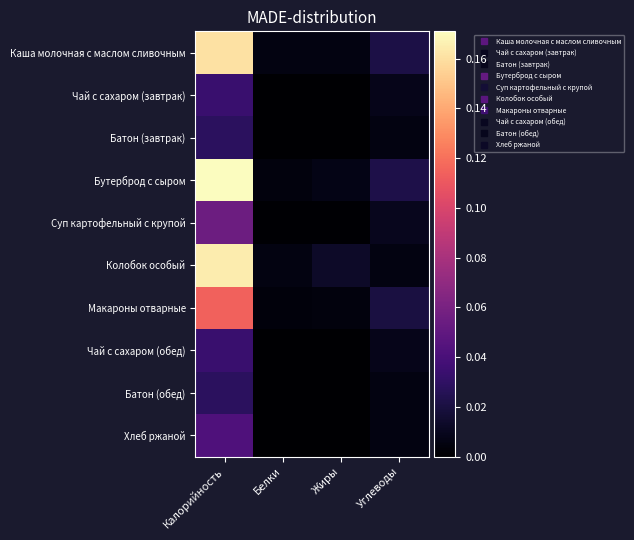

Reading left to right, what are all the values shown in this chart?

Каша молочная с маслом сливочным: Калорийность=0.2	Белки=0.0	Жиры=0.0	Углеводы=0.0
Чай с сахаром (завтрак): Калорийность=0.0	Белки=0.0	Жиры=0.0	Углеводы=0.0
Батон (завтрак): Калорийность=0.0	Белки=0.0	Жиры=0.0	Углеводы=0.0
Бутерброд с сыром: Калорийность=0.2	Белки=0.0	Жиры=0.0	Углеводы=0.0
Суп картофельный с крупой: Калорийность=0.1	Белки=0.0	Жиры=0.0	Углеводы=0.0
Колобок особый: Калорийность=0.2	Белки=0.0	Жиры=0.0	Углеводы=0.0
Макароны отварные: Калорийность=0.1	Белки=0.0	Жиры=0.0	Углеводы=0.0
Чай с сахаром (обед): Калорийность=0.0	Белки=0.0	Жиры=0.0	Углеводы=0.0
Батон (обед): Калорийность=0.0	Белки=0.0	Жиры=0.0	Углеводы=0.0
Хлеб ржаной: Калорийность=0.0	Белки=0.0	Жиры=0.0	Углеводы=0.0